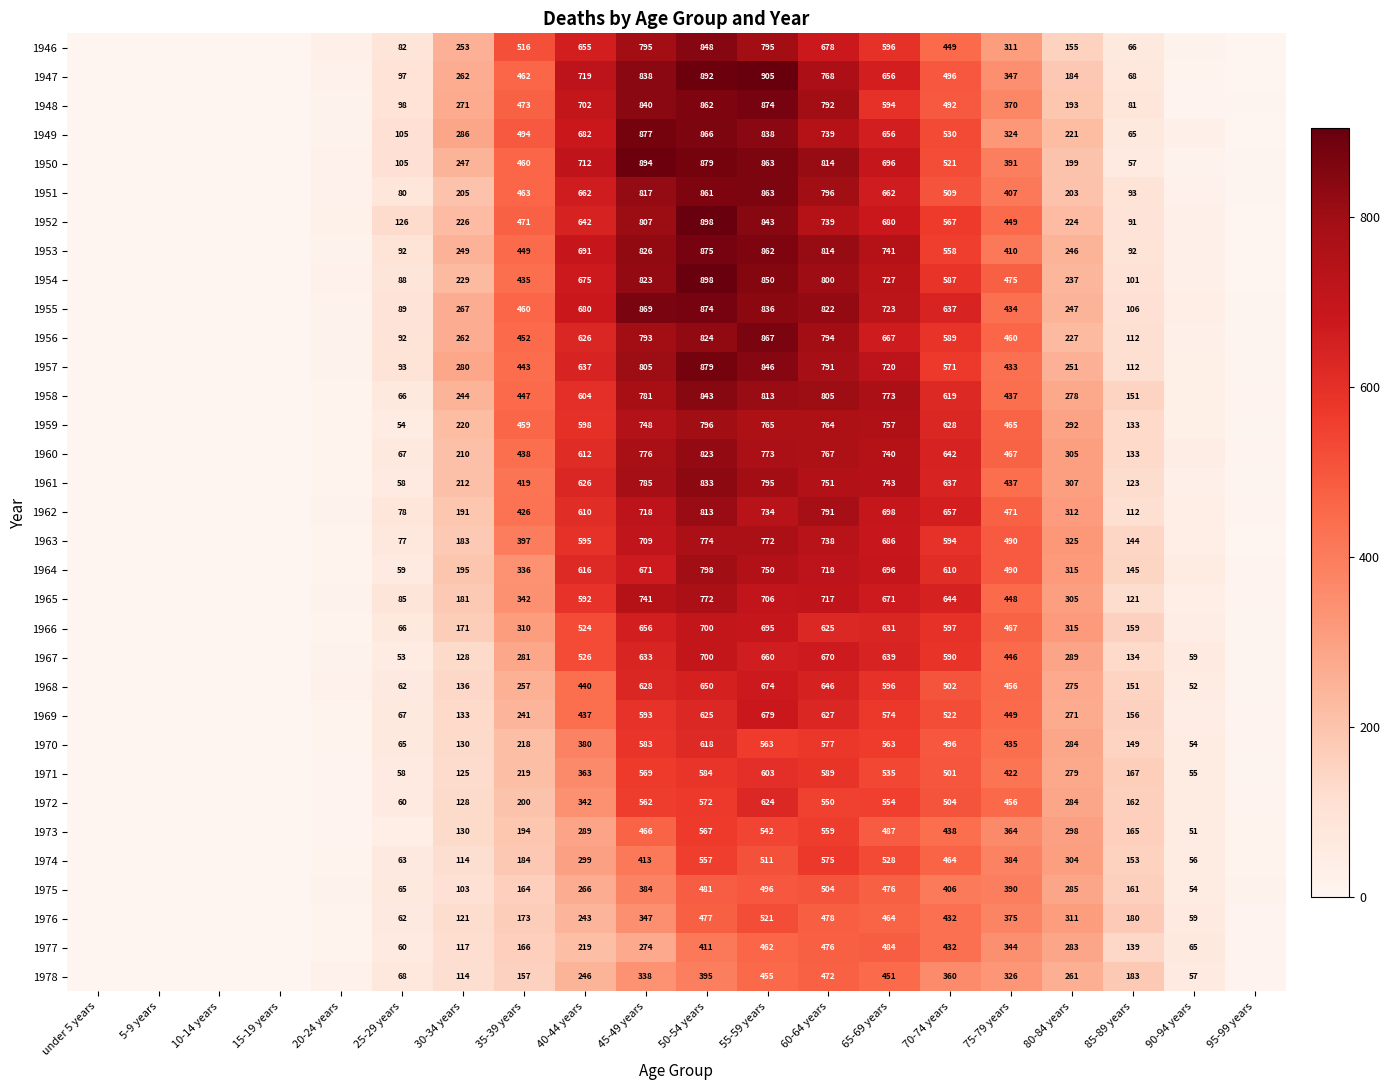

At which category is the sum across all series the highest?

50-54 years